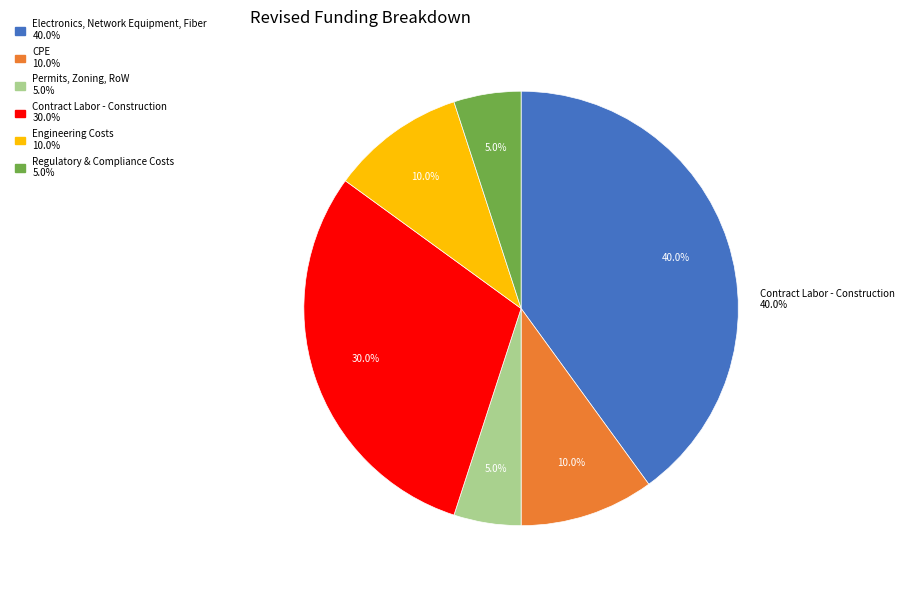

Does Contract Labor - Construction account for over 50% of the chart?

No